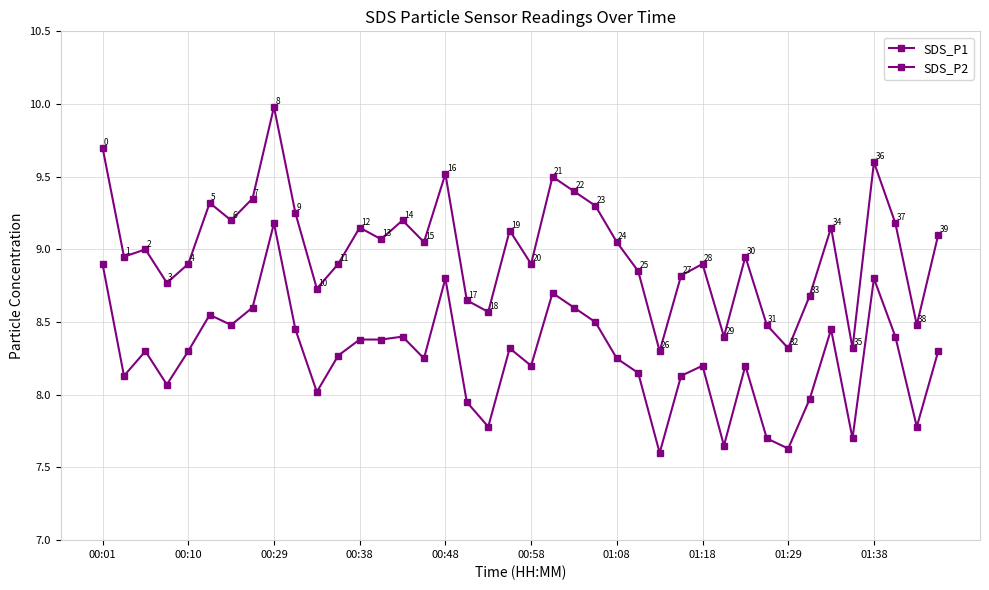

How many values in the SDS_P2 series are below 8?

9